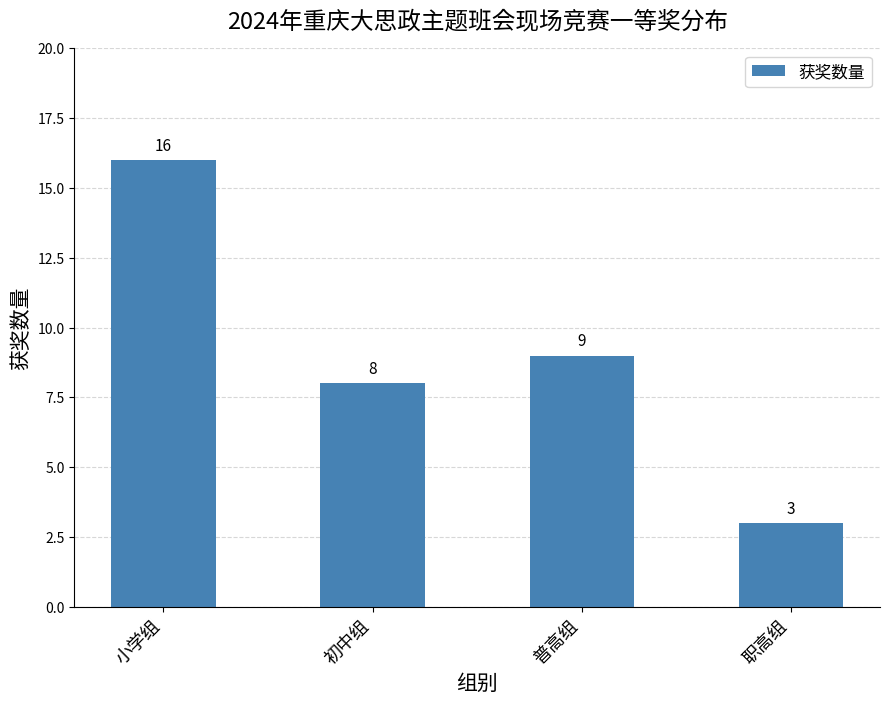

Approximately how many times larger is the value at 初中组 compared to 职高组?

2.7